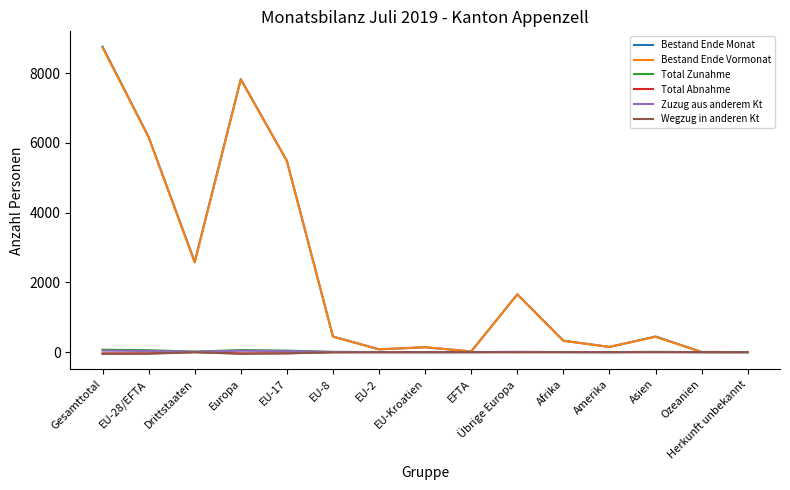

Is it true that Wegzug in anderen Kt equals 0 at Herkunft unbekannt?

True